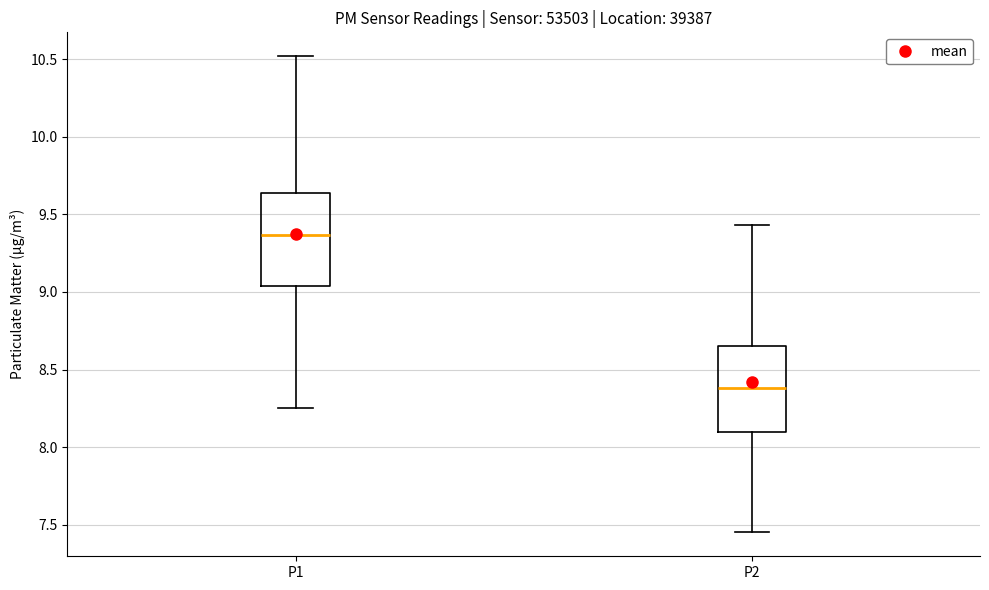

Reading left to right, read every box against the y-axis: the position of its median line, the range the box covers, and the ends of its whiskers. The values are not printed on the chart, so give them approximately, as read against the axis.

P1: median 9.35, box 9.05 to 9.65, whiskers 8.25 to 10.50
P2: median 8.40, box 8.10 to 8.65, whiskers 7.45 to 9.45